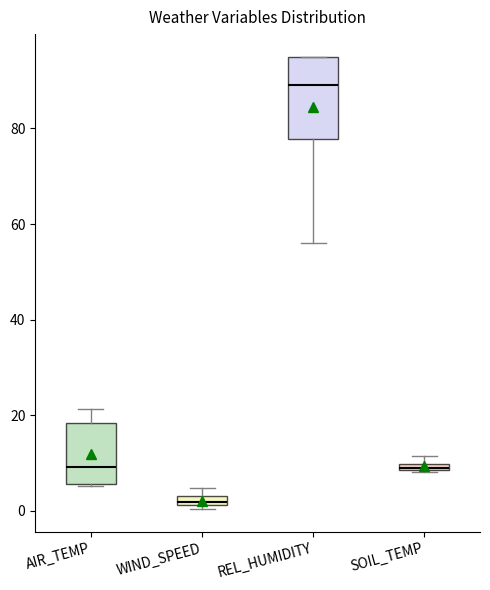

Where is the lower edge of the box for SOIL_TEMP on the y-axis? The values are not printed on the chart, so give them approximately, as read against the axis.

8